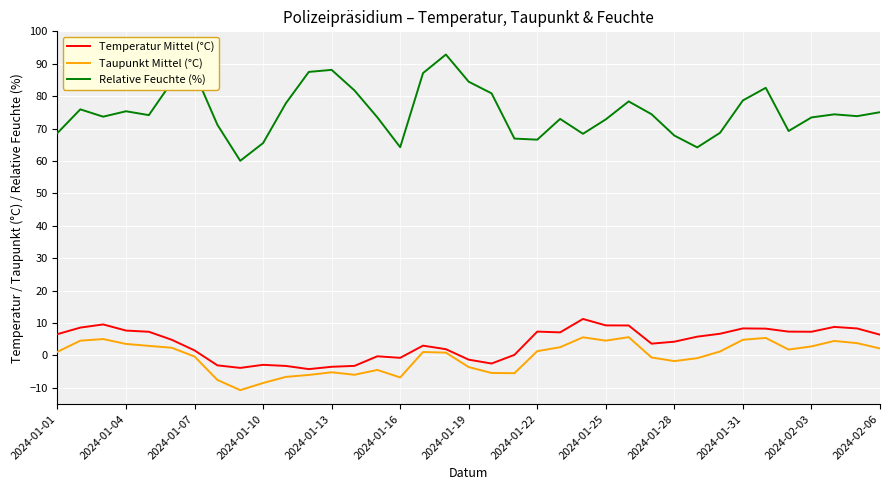

Count the number of categories in the chart.

37